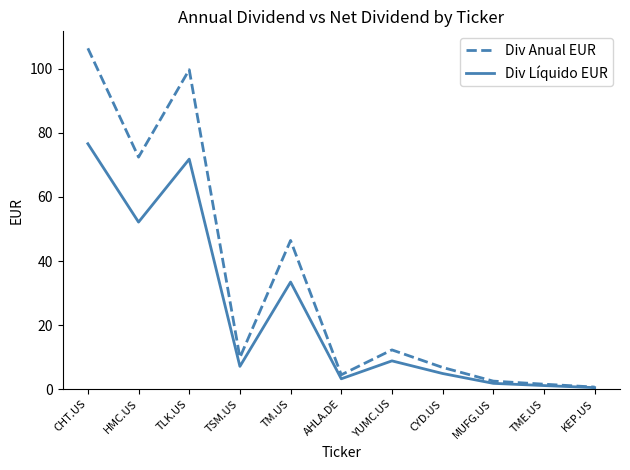

Which series changed the most between HMC.US and CYD.US?

Div Anual EUR